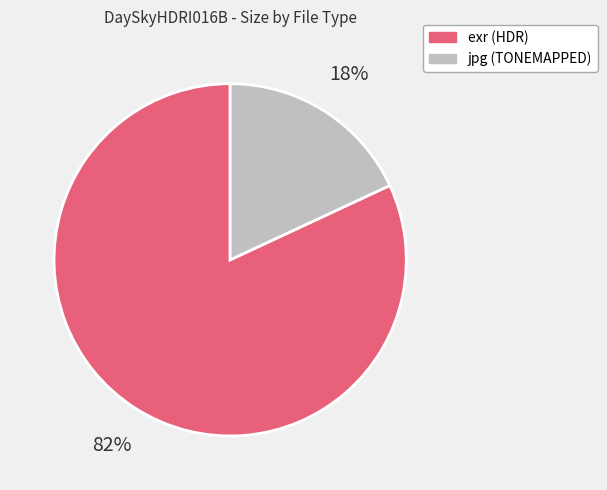

Does any single category account for the majority?

Yes